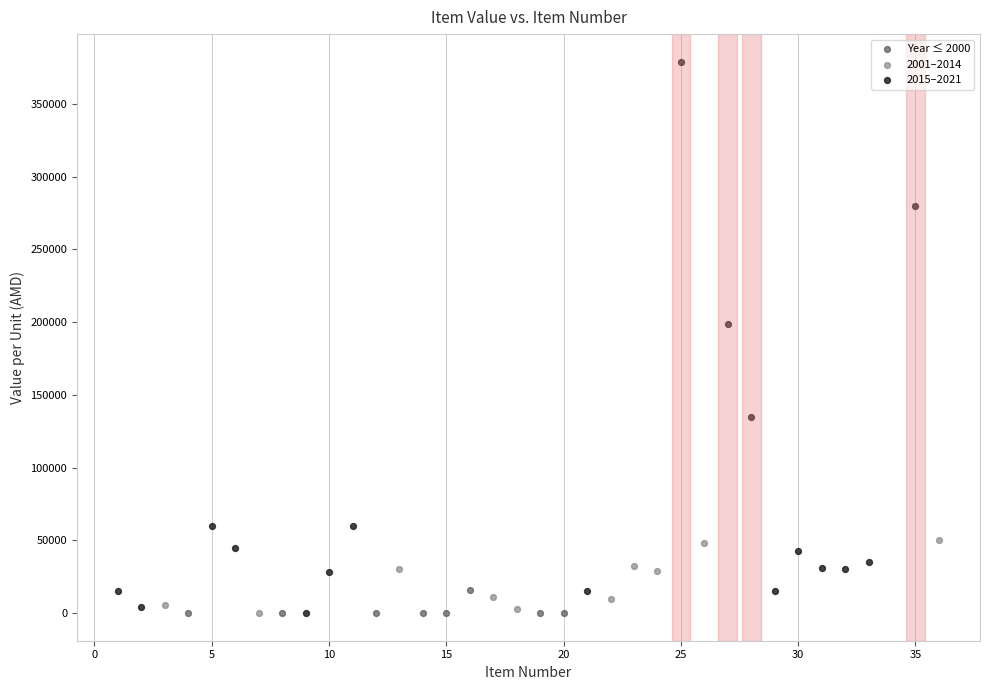

Which series contains the highest Y value?

2015–2021